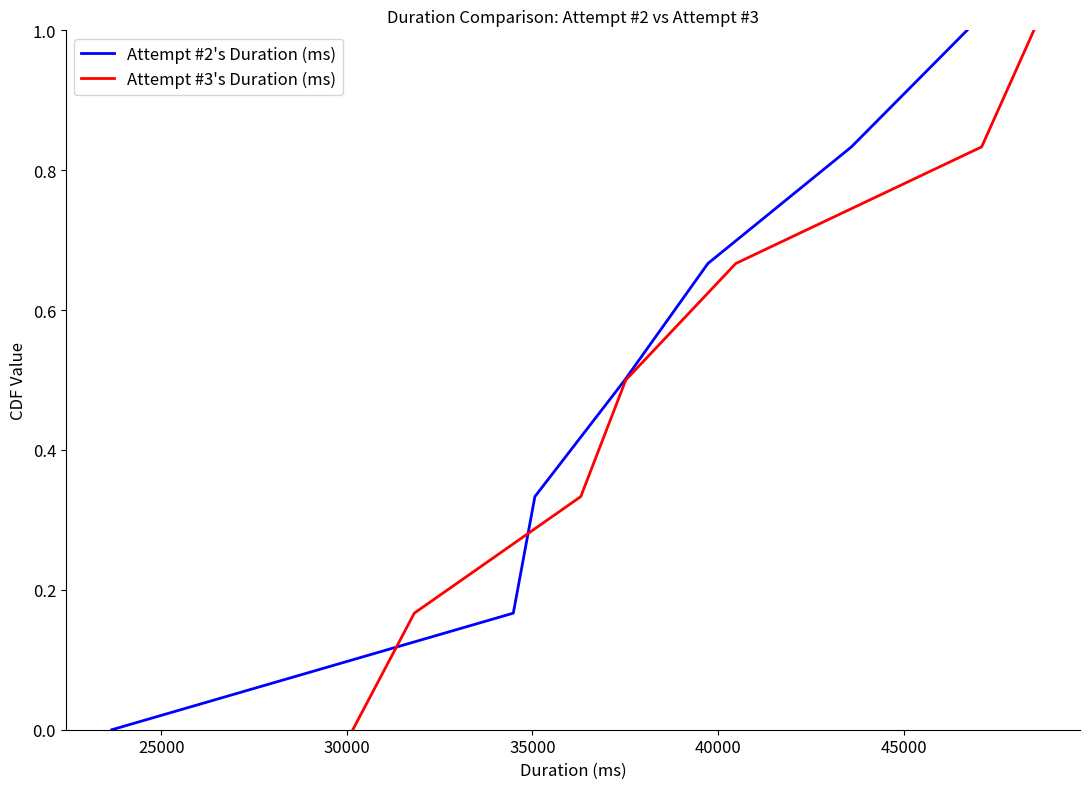

What are all the series names shown in the legend?

Attempt #2's Duration (ms), Attempt #3's Duration (ms)